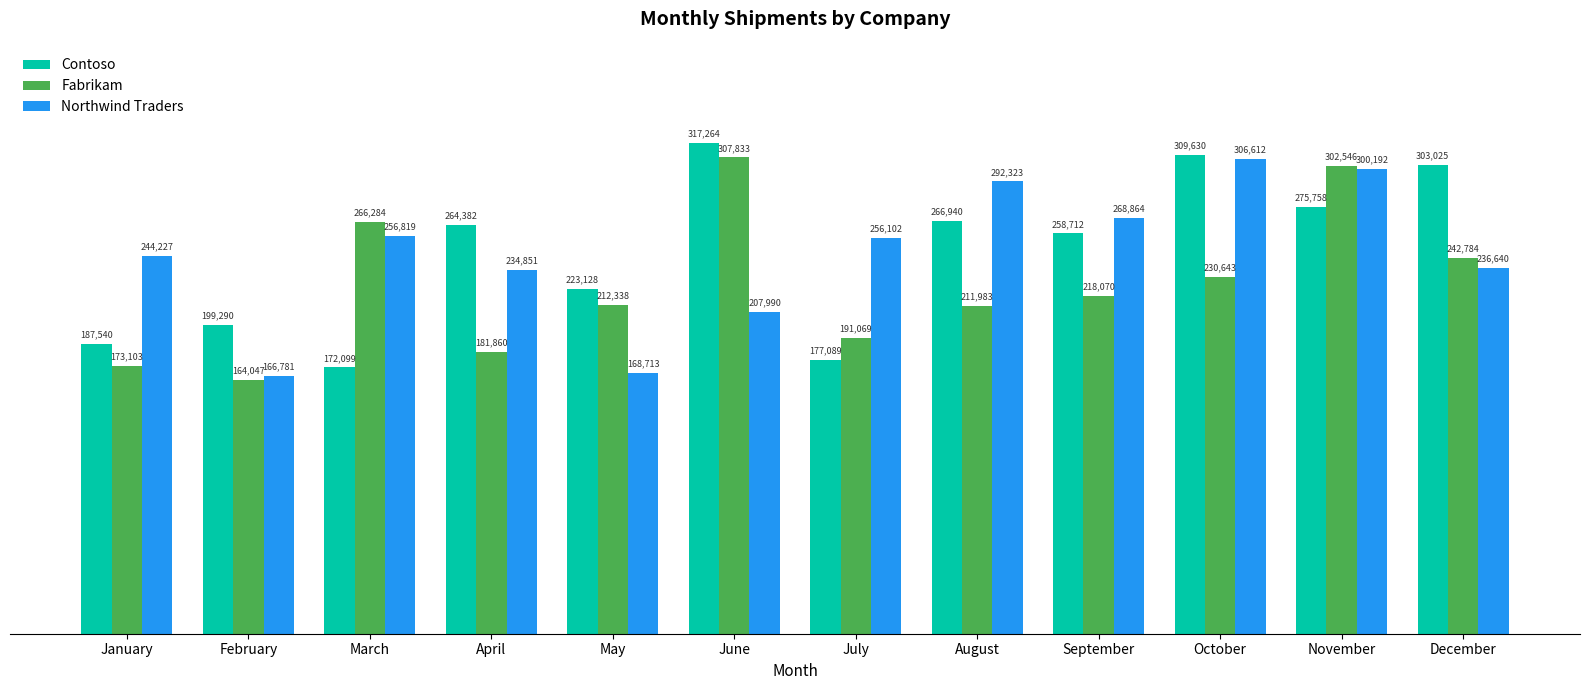

Reading left to right, list all the values displayed in this chart.

Contoso: January=187540	February=199290	March=172099	April=264382	May=223128	June=317264	July=177089	August=266940	September=258712	October=309630	November=275758	December=303025
Fabrikam: January=173103	February=164047	March=266284	April=181860	May=212338	June=307833	July=191069	August=211983	September=218070	October=230643	November=302546	December=242784
Northwind Traders: January=244227	February=166781	March=256819	April=234851	May=168713	June=207990	July=256102	August=292323	September=268864	October=306612	November=300192	December=236640